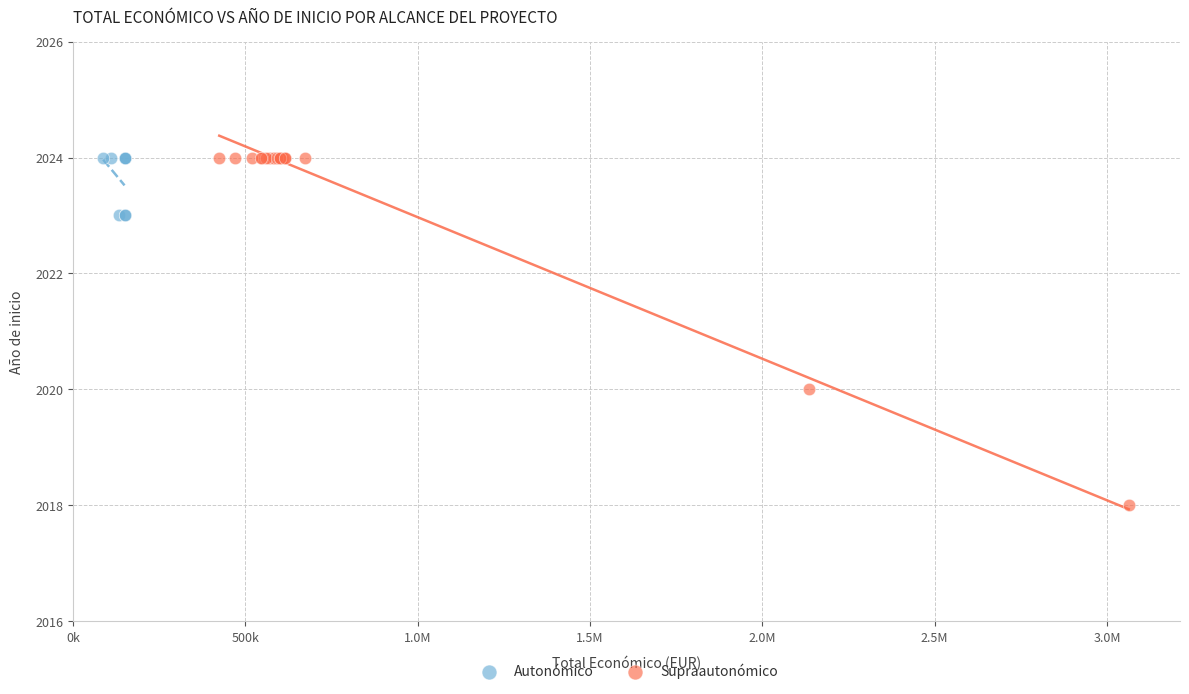

Which series has the widest spread of Y values?

Supraautonómico